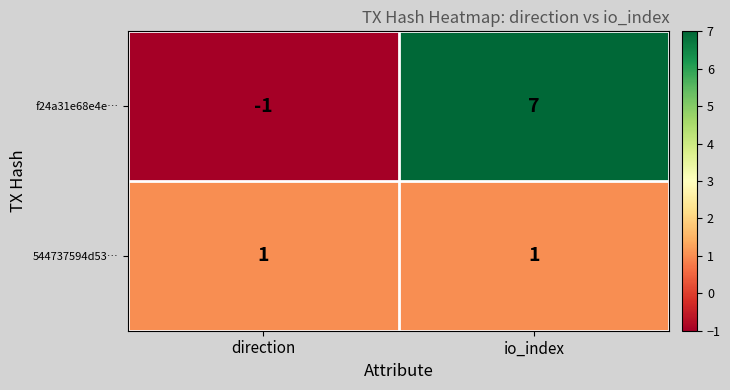

Reading right to left, extract all data points from this chart.

f24a31e68e4e…: io_index=7	direction=-1
544737594d53…: io_index=1	direction=1